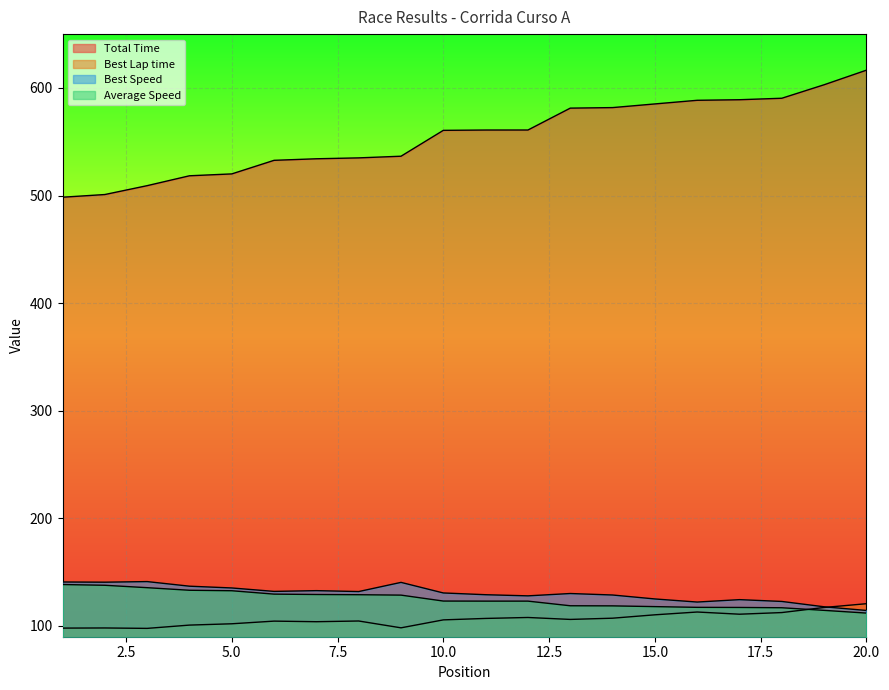

Reading left to right, what are all the values shown in this chart?

Total Time: 498.4	500.9	509.2	518.4	520.1	532.7	534.1	535.0	536.5	560.6	560.9	560.9	581.2	581.7	585.1	588.5	589.0	590.4	602.9	616.5
Best Lap time: 98.0	98.1	97.8	100.8	102.0	104.5	103.9	104.6	98.3	105.7	107.0	107.9	106.1	107.2	110.4	113.0	110.9	112.4	117.2	120.7
Best Speed: 140.9	140.7	141.2	137.0	135.3	132.1	132.8	132.0	140.5	130.7	129.0	128.0	130.2	128.8	125.1	122.2	124.5	122.8	117.8	114.4
Average Speed: 138.5	137.8	135.6	133.2	132.7	129.6	129.2	129.0	128.7	123.1	123.1	123.1	118.8	118.7	118.0	117.3	117.2	116.9	114.5	112.0